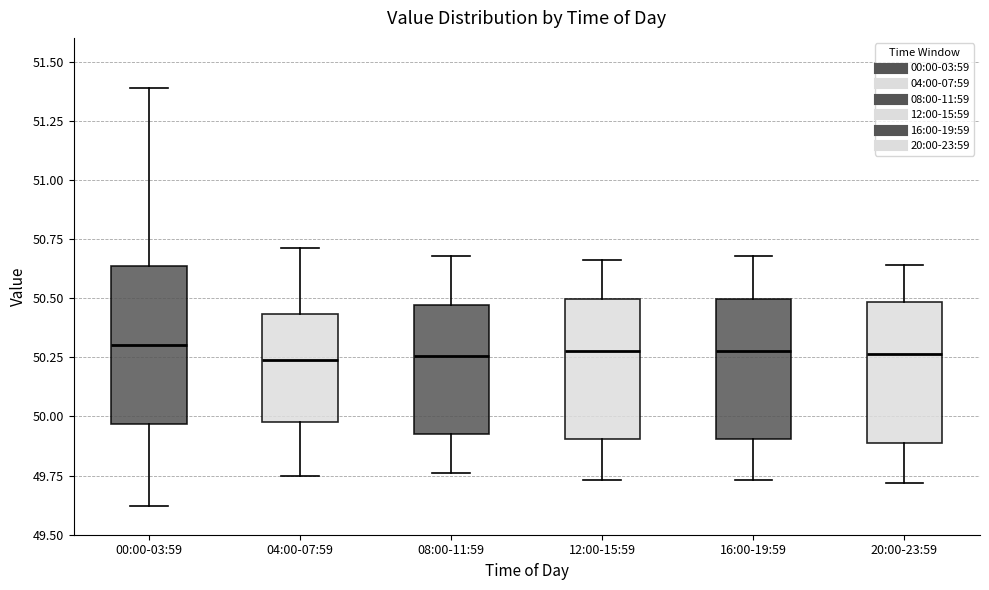

Which box is the tallest, from its lower edge to its upper edge?

00:00-03:59